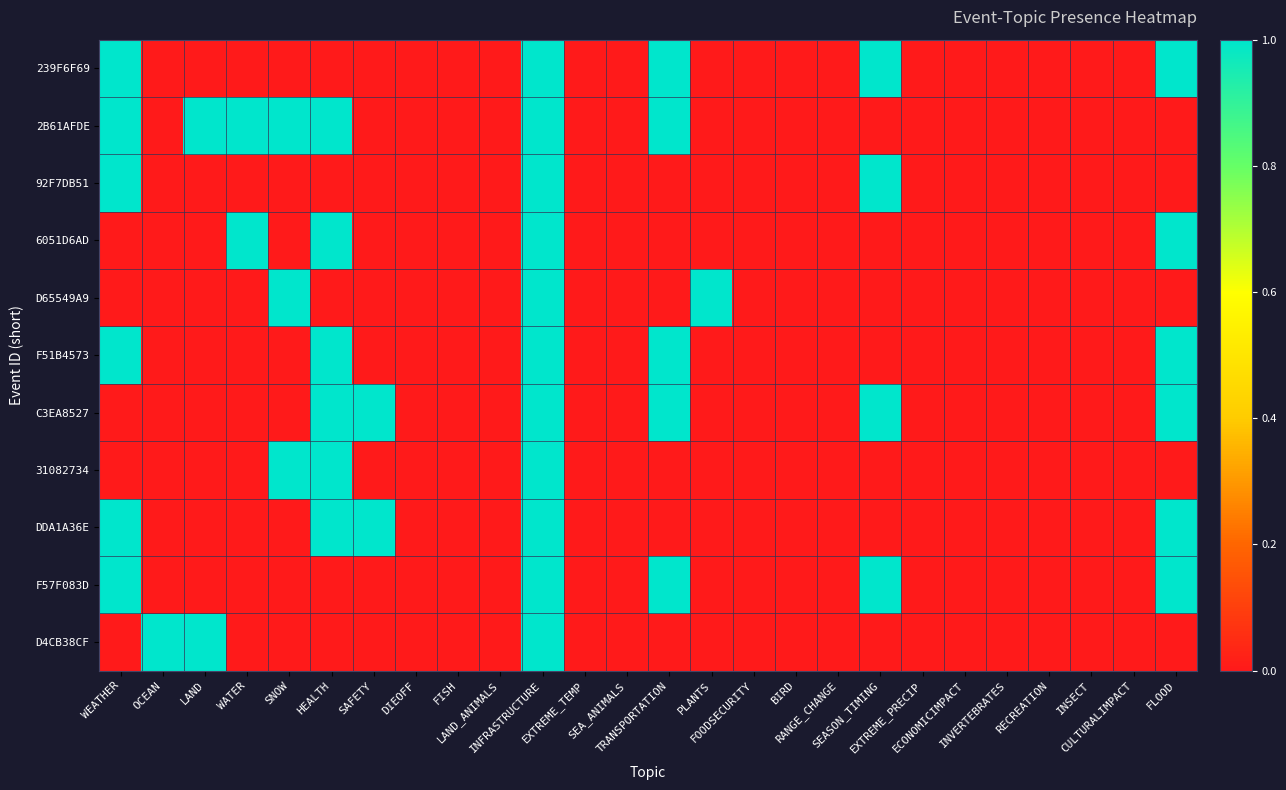

Which label corresponds to the largest value in the chart?

WEATHER